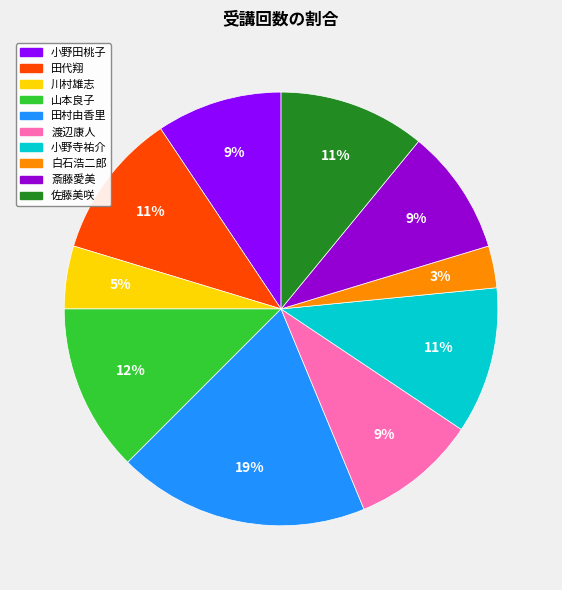

Is the sum of 斎藤愛美 and 小野田桃子 greater than half?

No